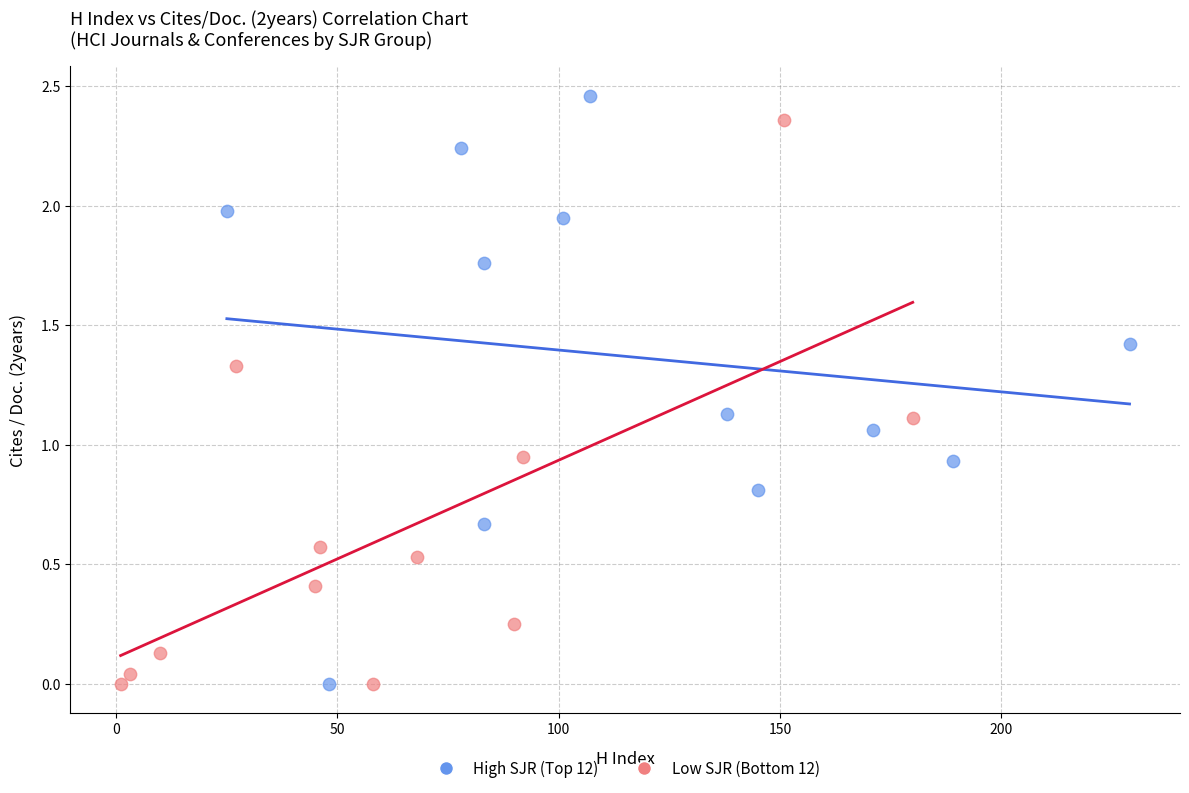

What are all the series names shown in the legend?

High SJR (Top 12), Low SJR (Bottom 12)